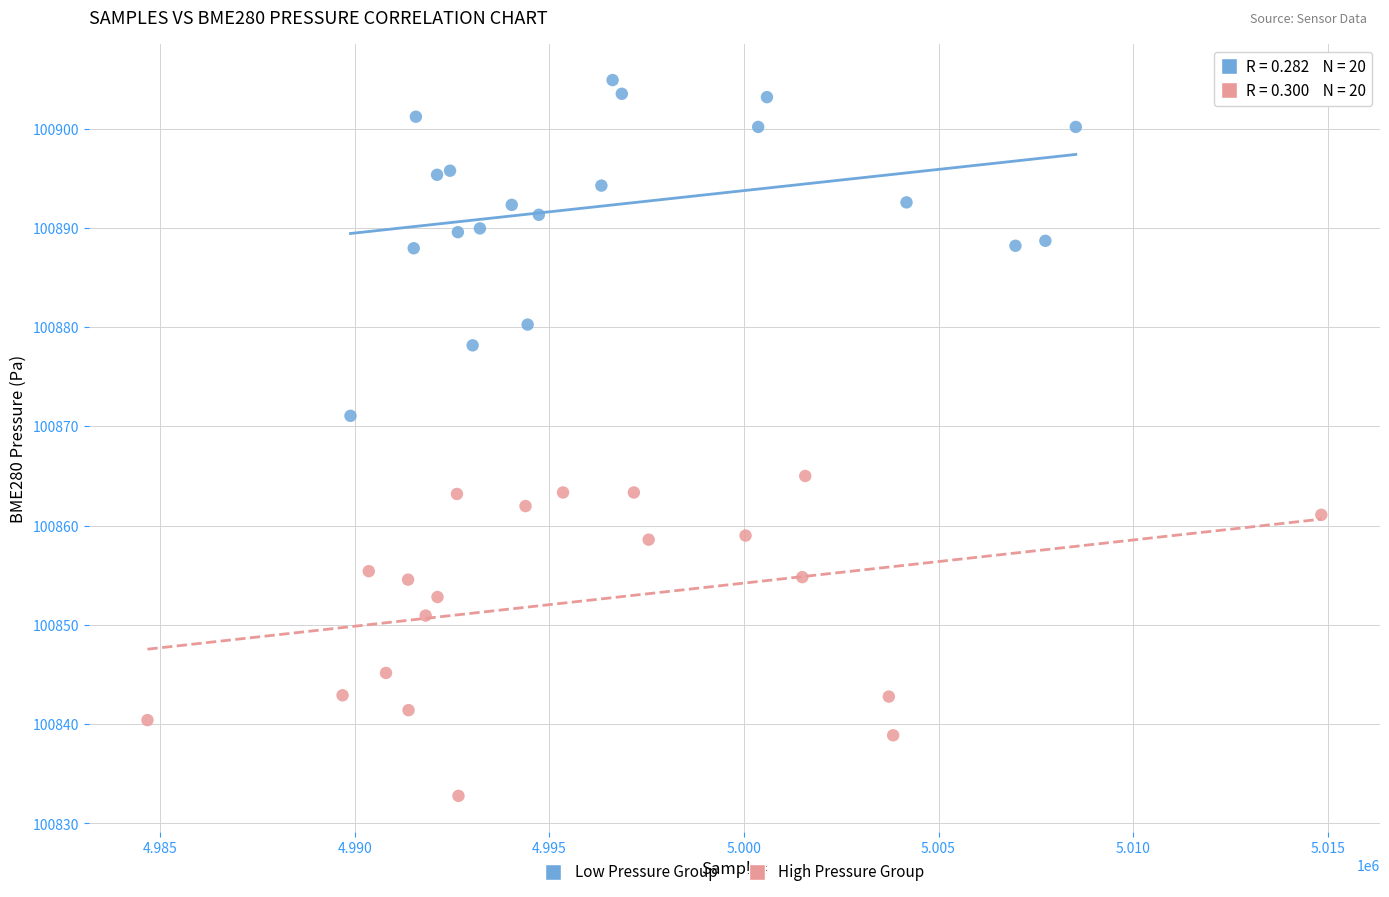

What are all the series names shown in the legend?

Low Pressure Group, High Pressure Group